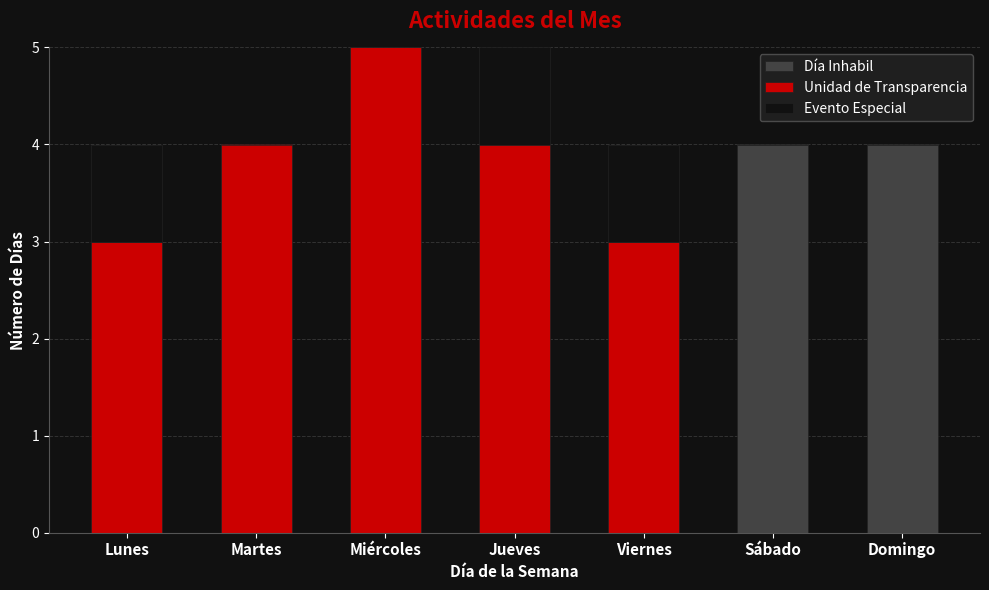

What is the highest value of the Día Inhabil series?

4